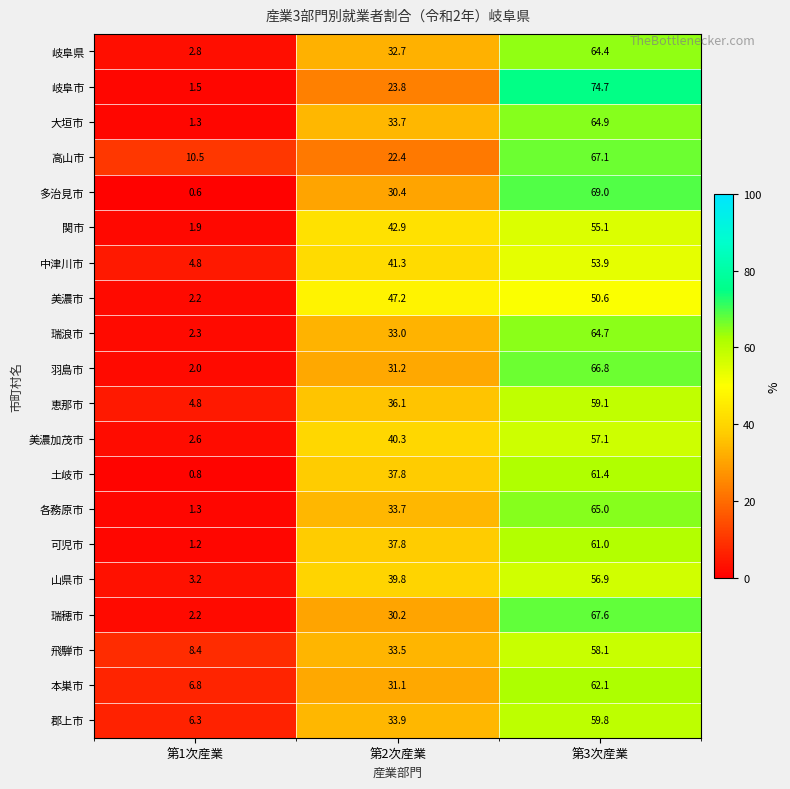

How many values in the 美濃加茂市 series are below 40?

1